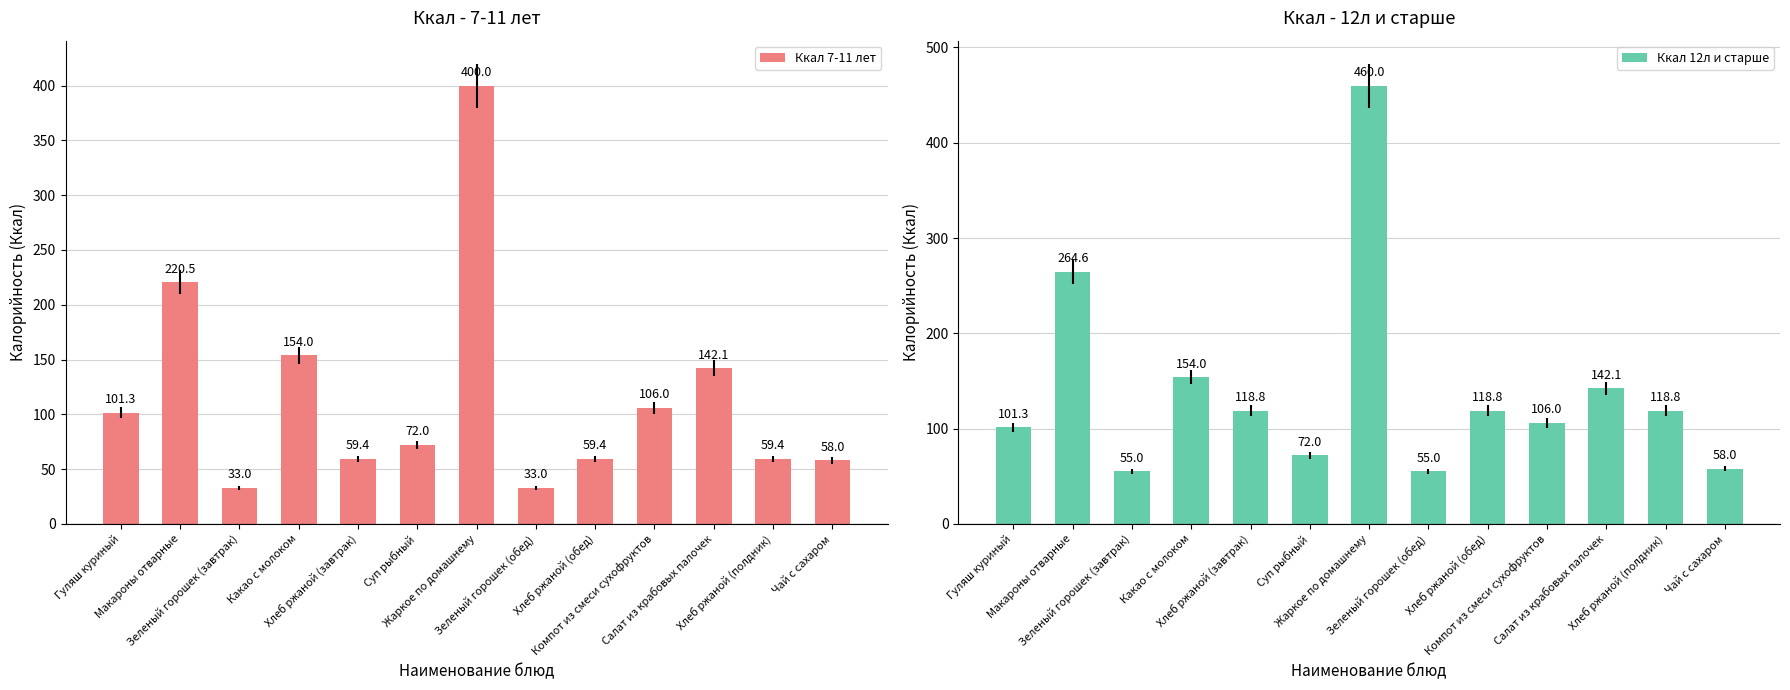

Which series has the largest range (max minus min)?

Ккал 12л и старше